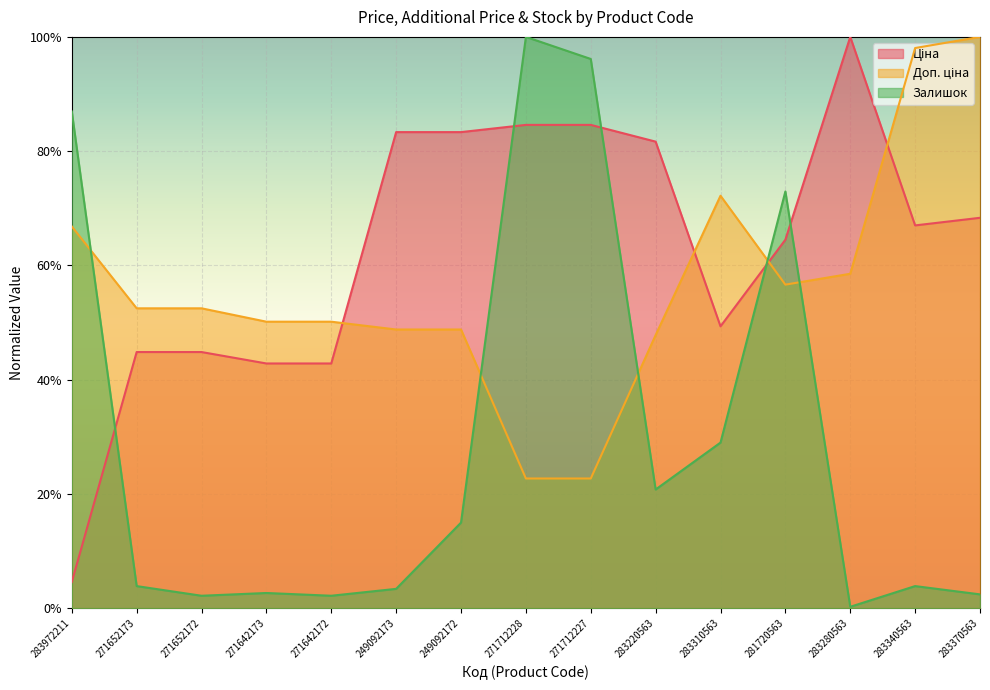

What position from the left is 249092173?

6